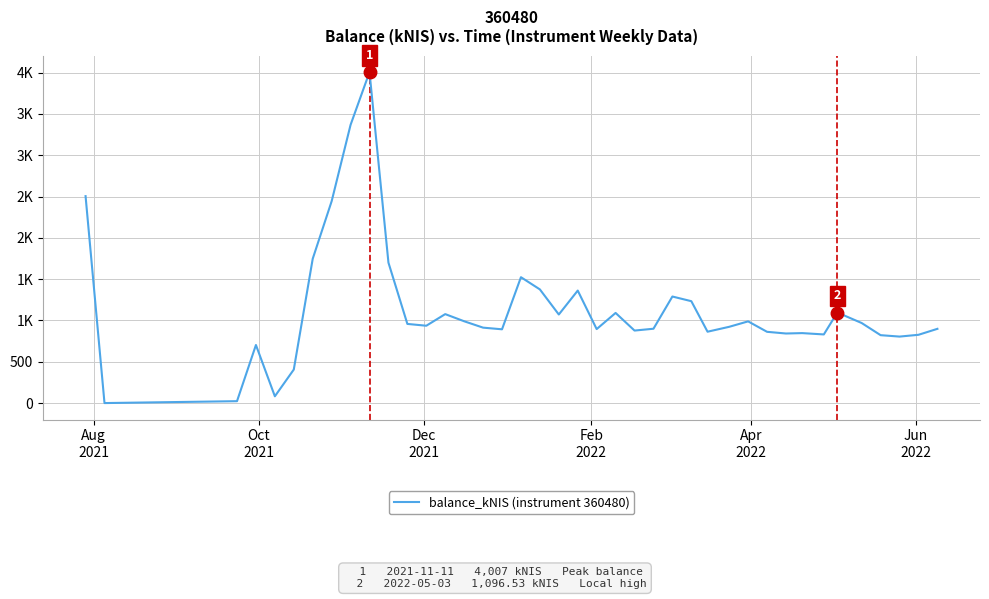

Is this an area chart (filled region under the line)?

No